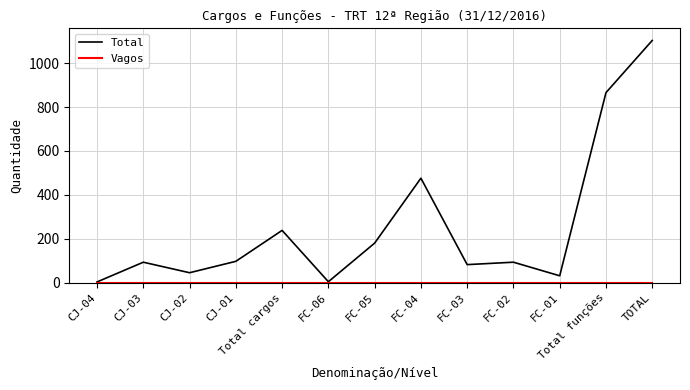

What is the greatest value displayed?

1104